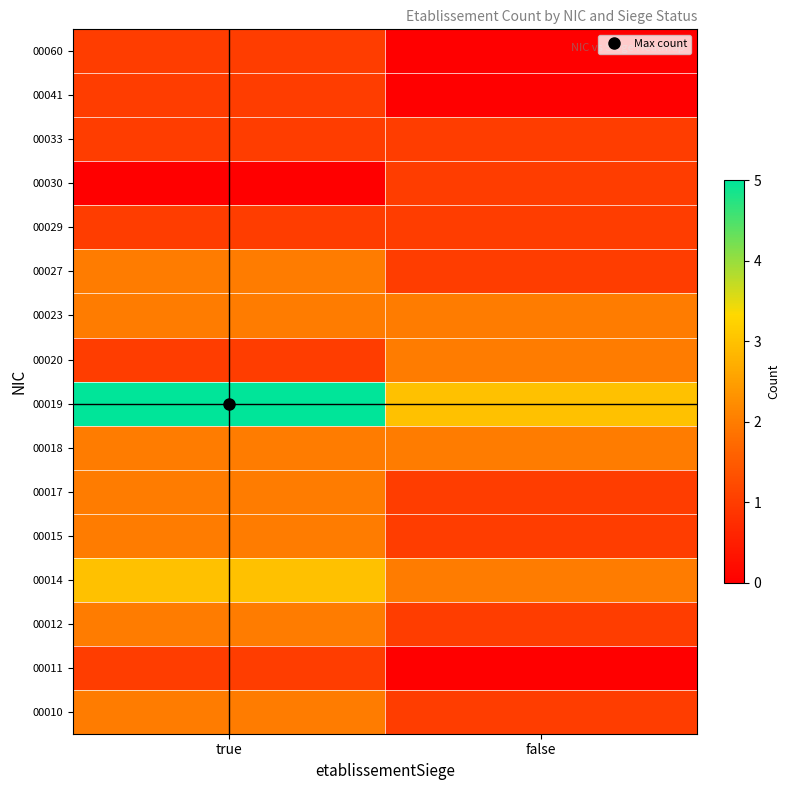

What is the spread (max minus min) of values at false?

3